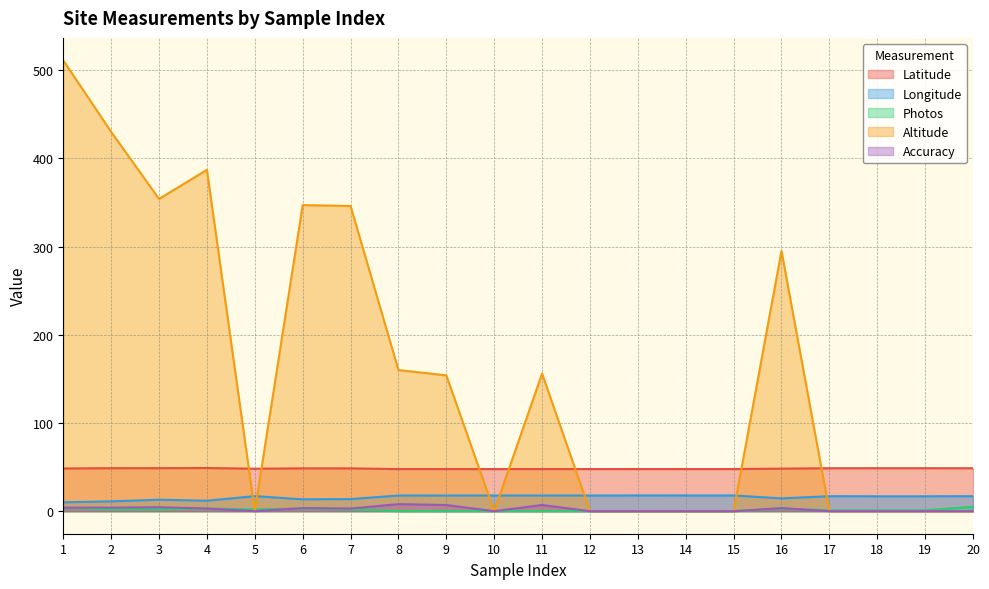

Does the chart have visible grid lines?

Yes